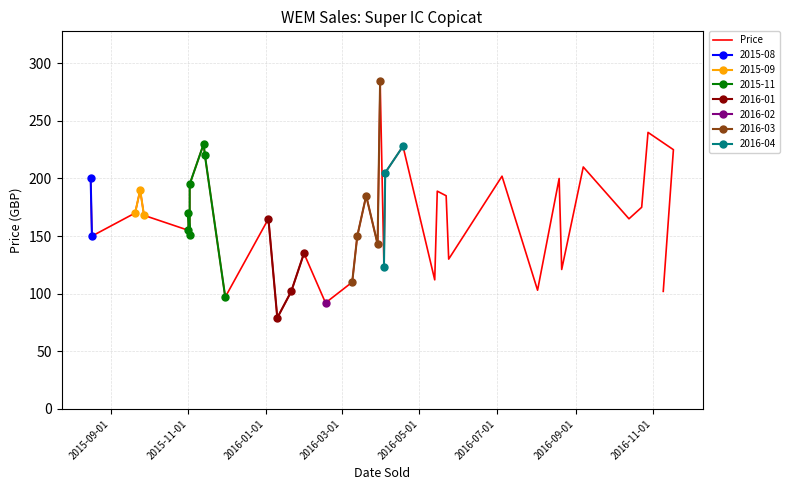

What is the value of the 2015-09 point at the 2nd from the left?

190